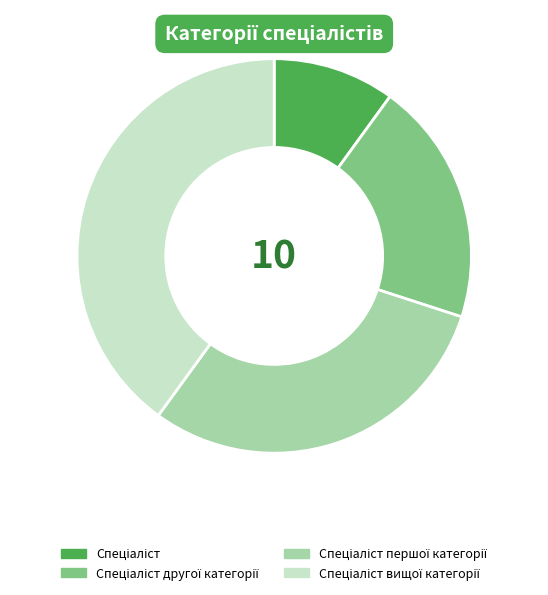

How many slices are in this pie chart?

4